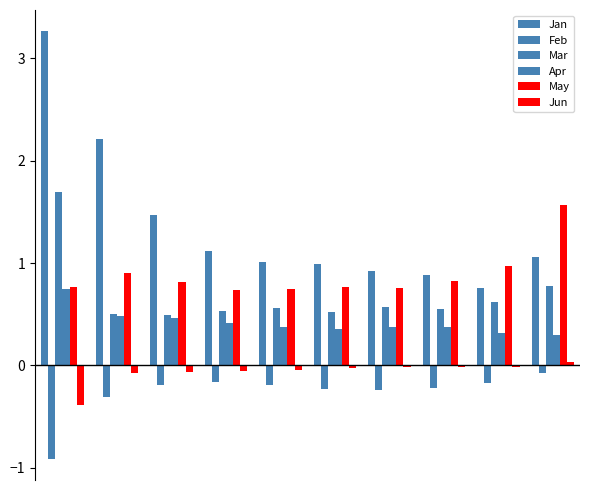

How many data points does each series have?

10